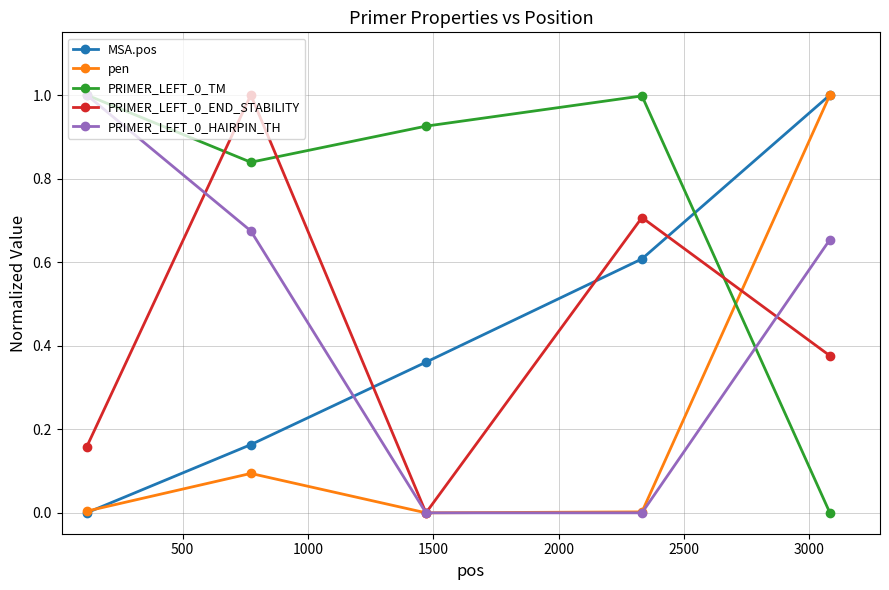

True or false: PRIMER_LEFT_0_END_STABILITY and PRIMER_LEFT_0_TM intersect in this chart.

True